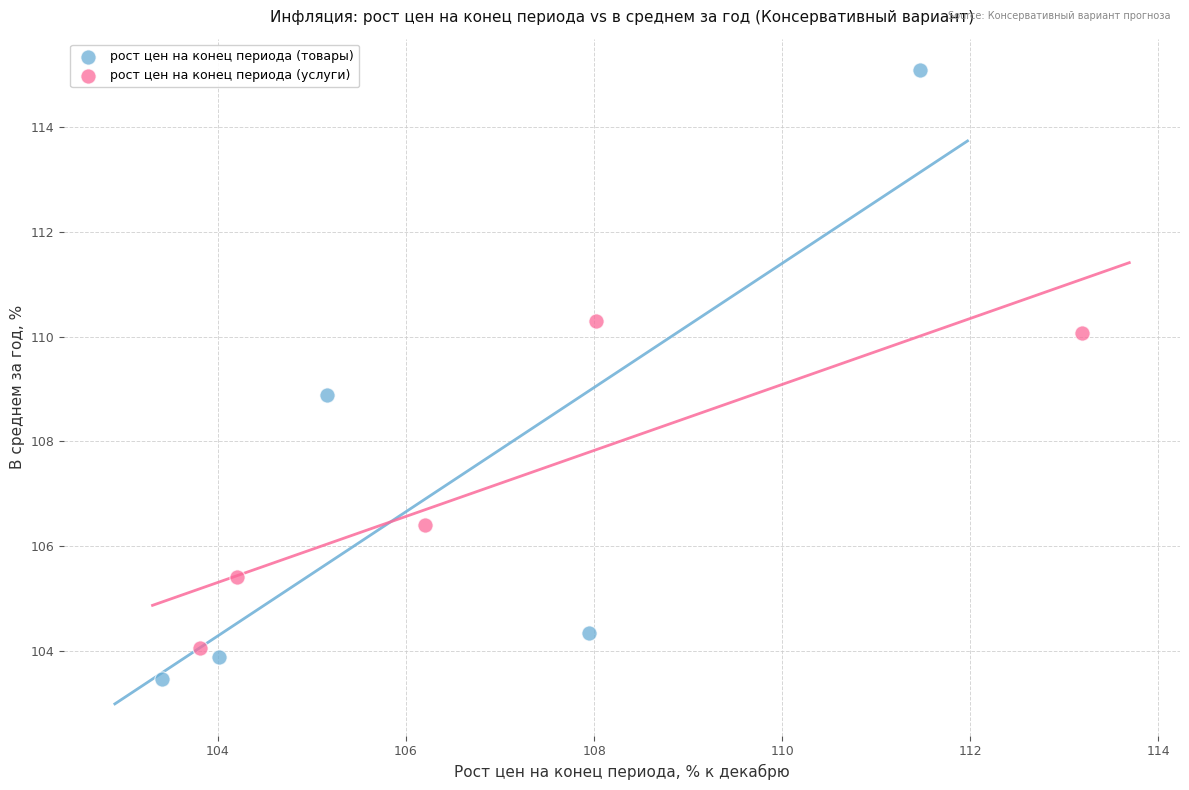

Which series reaches the maximum Y coordinate?

рост цен на конец периода (товары)